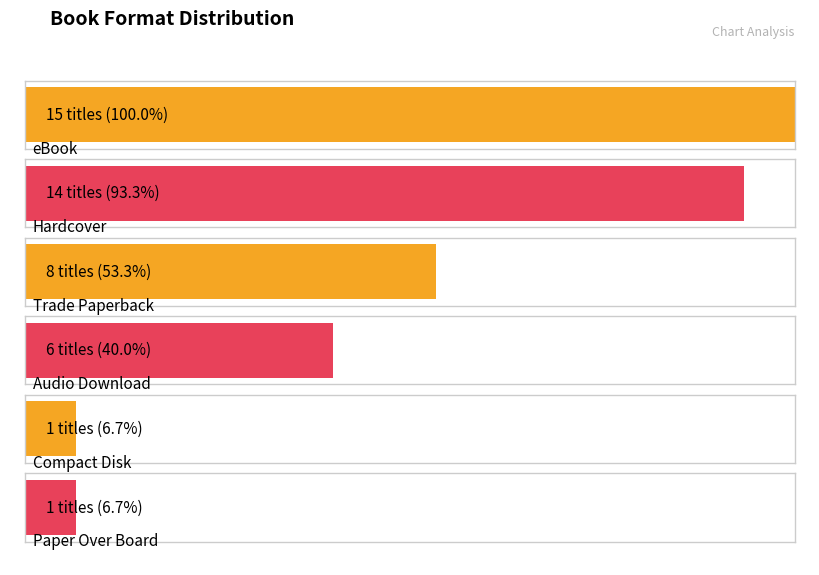

At which label does the data first exceed 8?

eBook